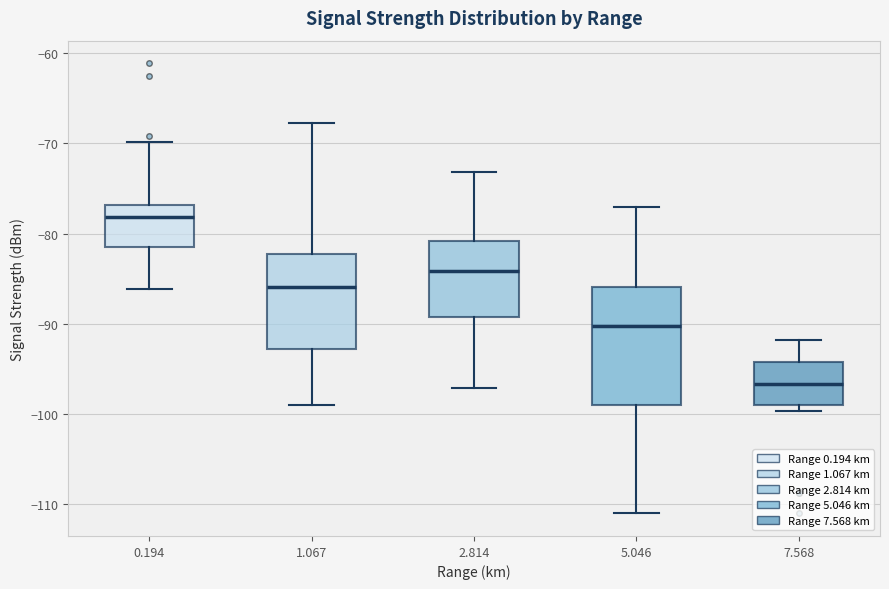

Comparing the boxes themselves (not the whiskers), which one is the tallest?

5.046